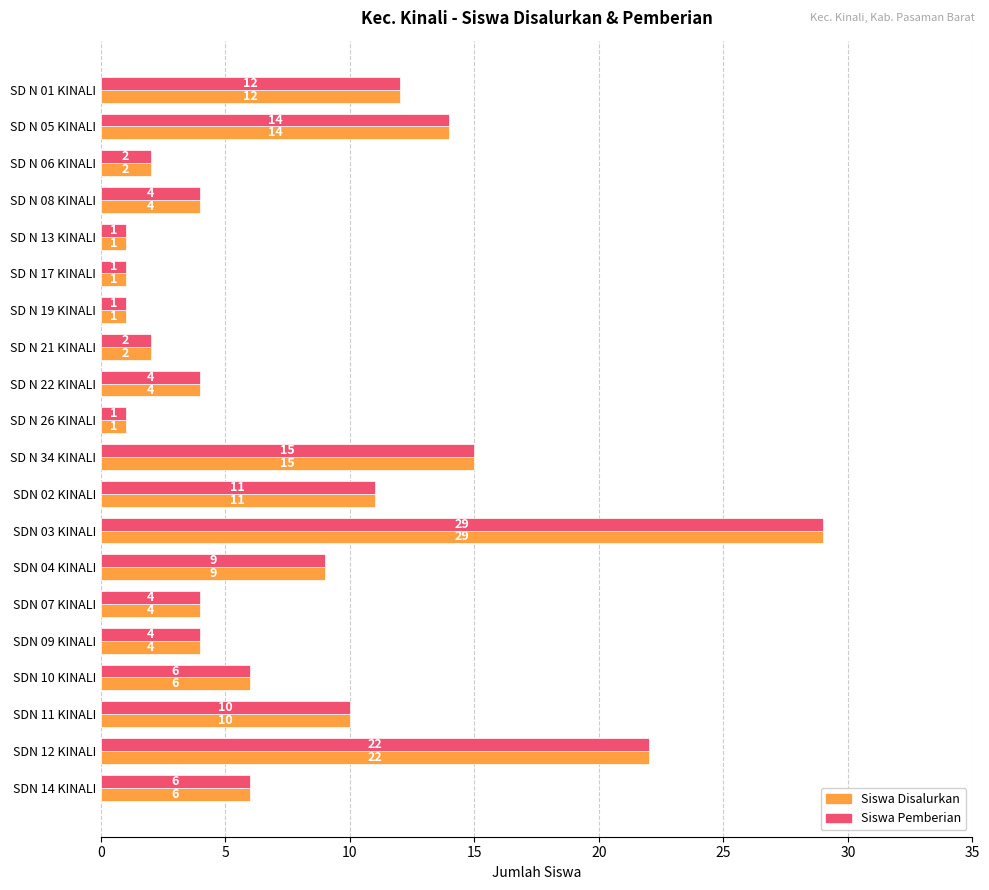

The value of Siswa Pemberian at SD N 22 KINALI is 6. True or false?

False